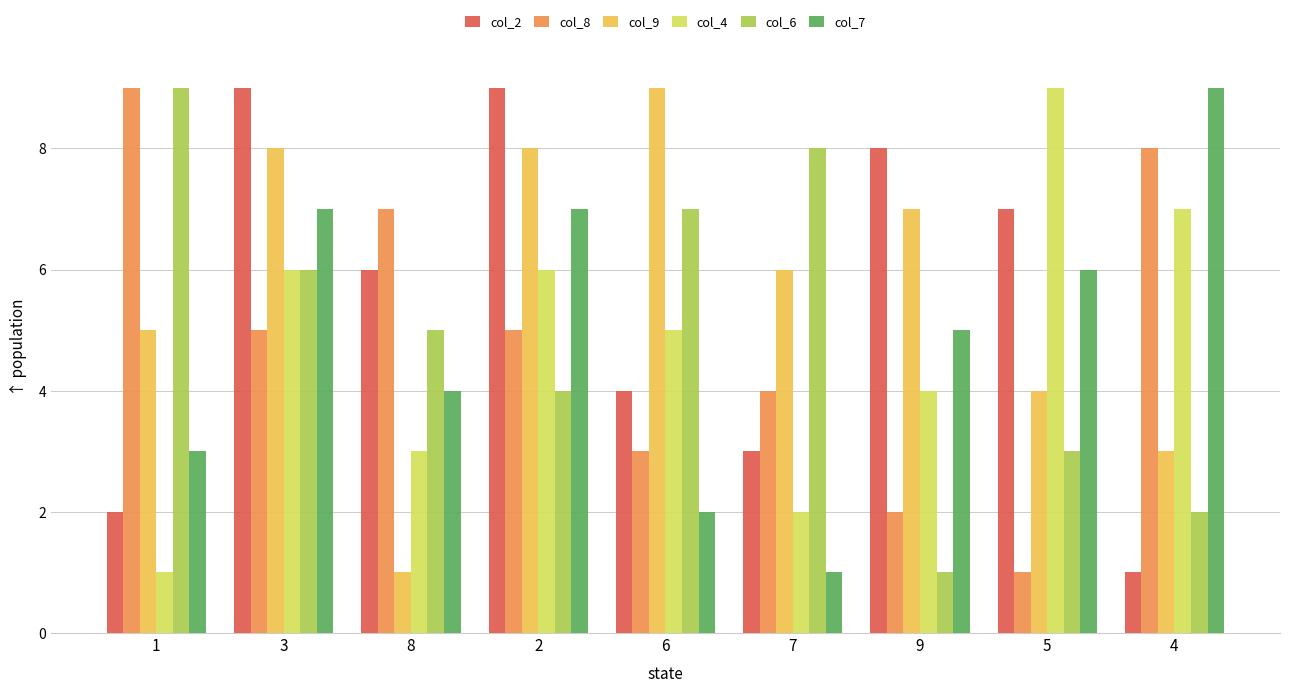

Is the value of col_7 at 8 greater than the value of col_2 at 5?

No